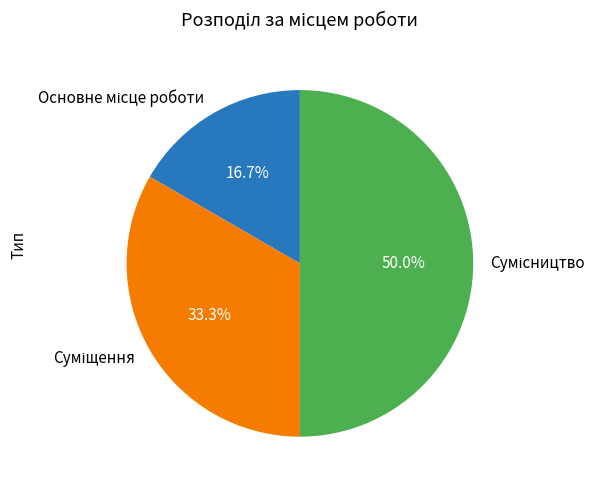

To the nearest percent, what percentage of the pie is Суміщення?

33%